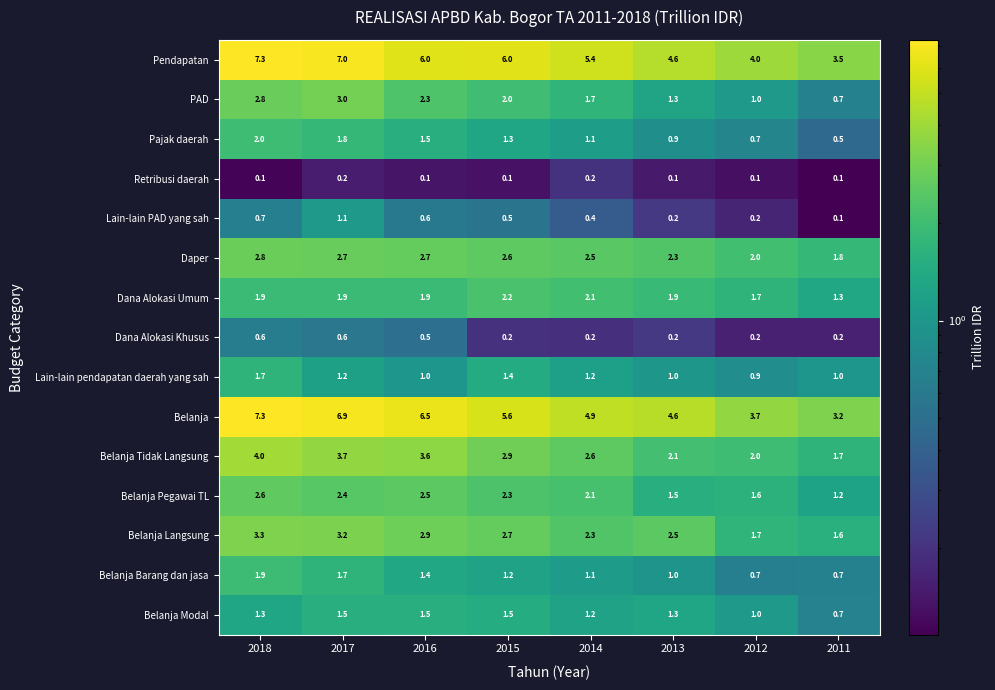

The PAD series shows 0.7 at 2011. True or false?

True